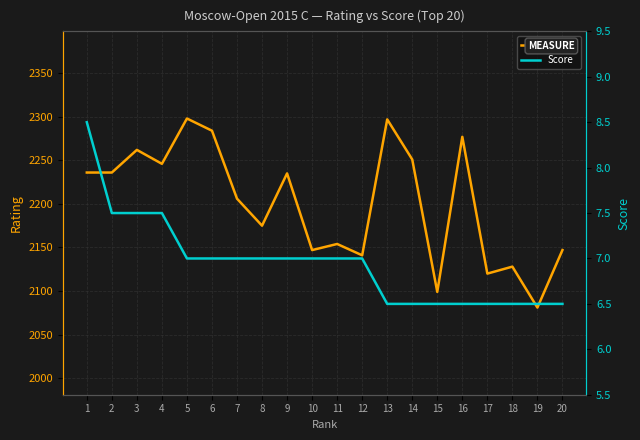

What is the value of the Score point at the 19th from the left?

6.5